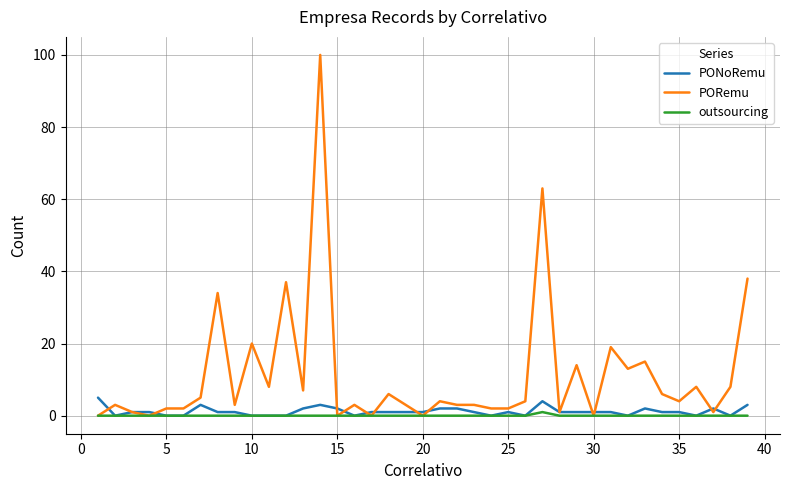

Which series has the widest spread of values?

PORemu